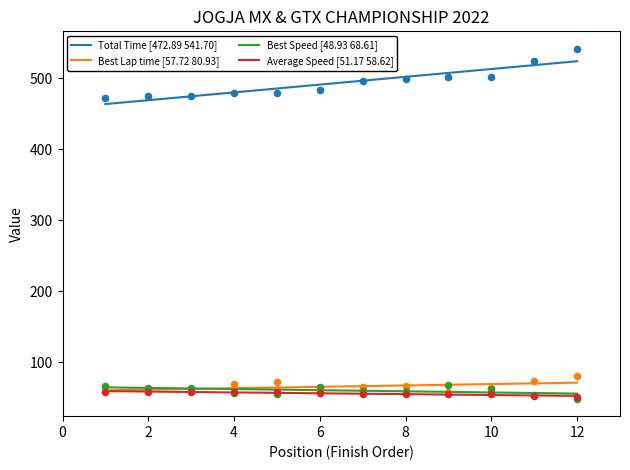

Which series has the largest total across all categories?

Total Time [472.89 541.70]